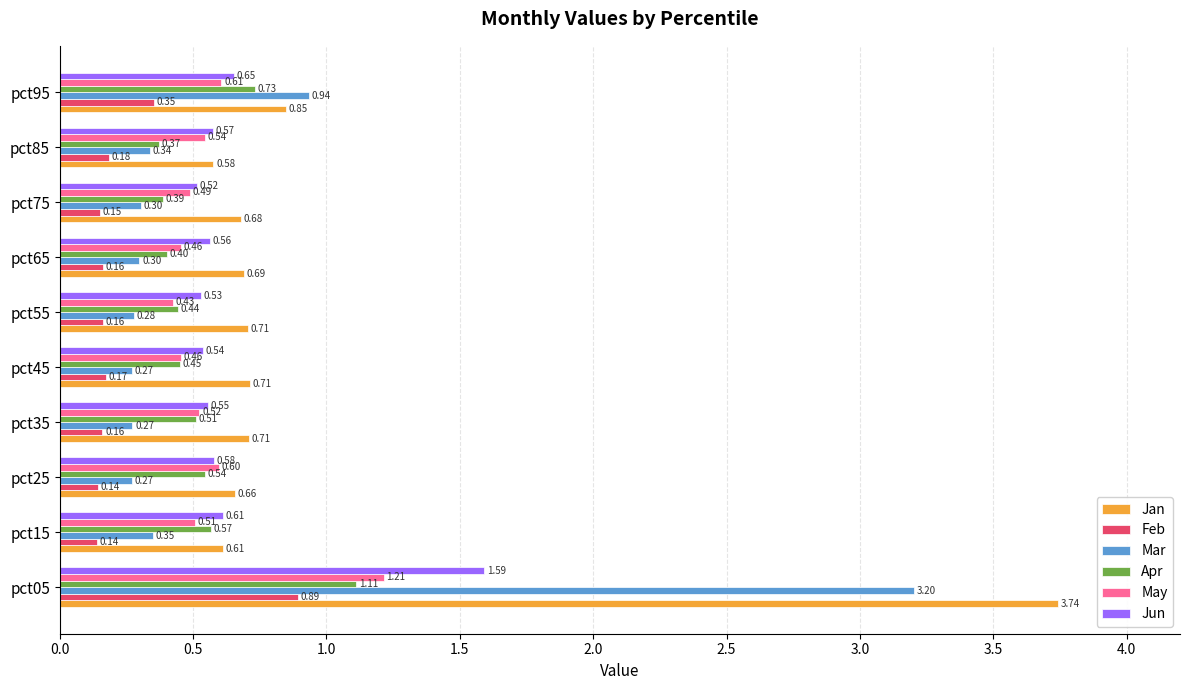

Rank the series at pct05 from highest to lowest value.

Jan, Mar, Jun, May, Apr, Feb